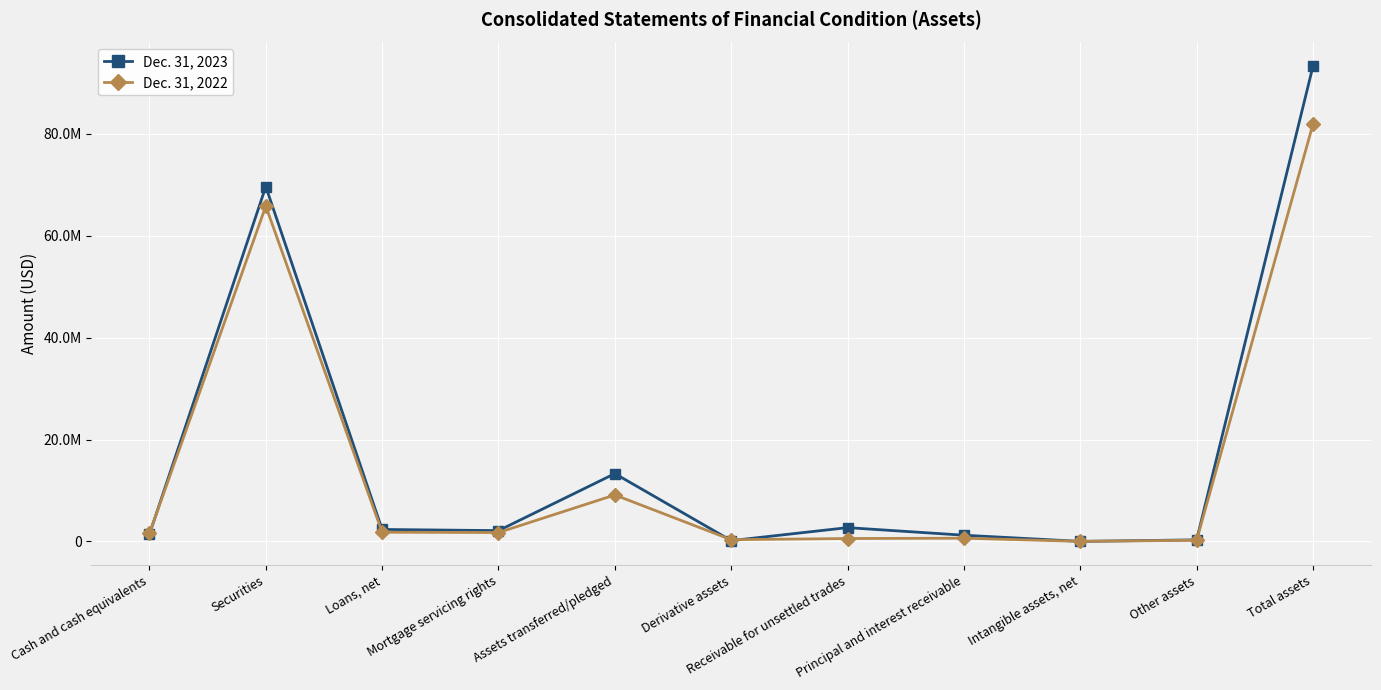

Which series has the widest spread of values?

Dec. 31, 2023